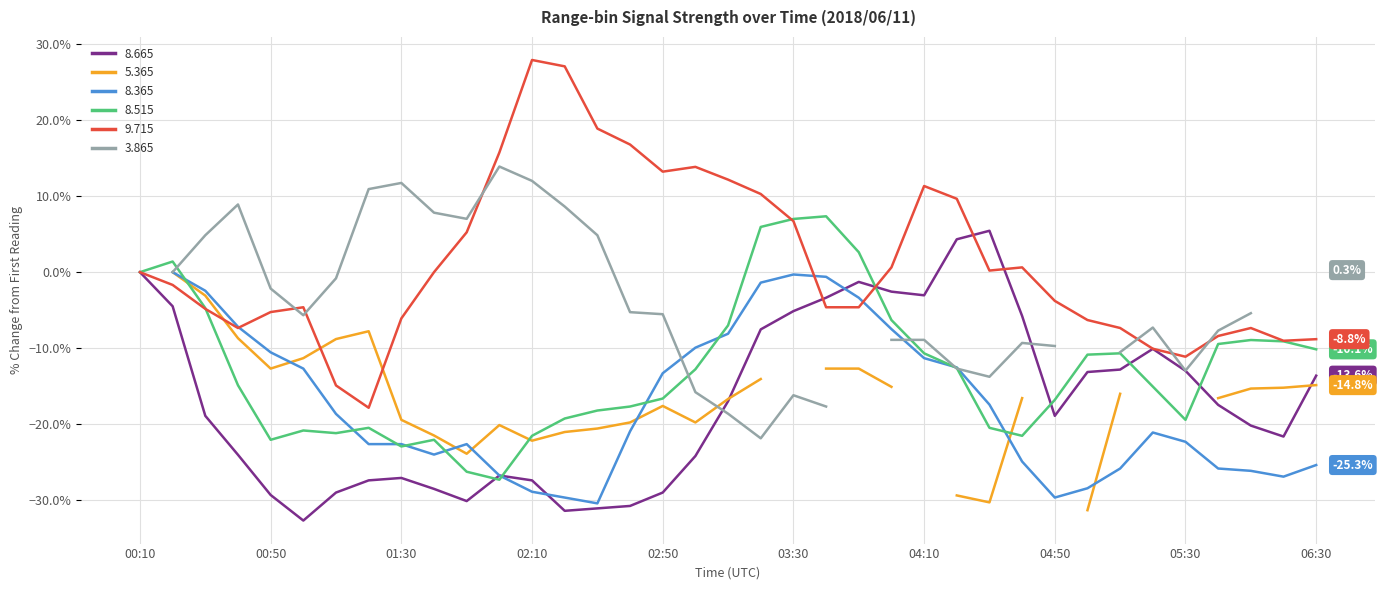

What is the average value of the 8.515 series?

-12.8